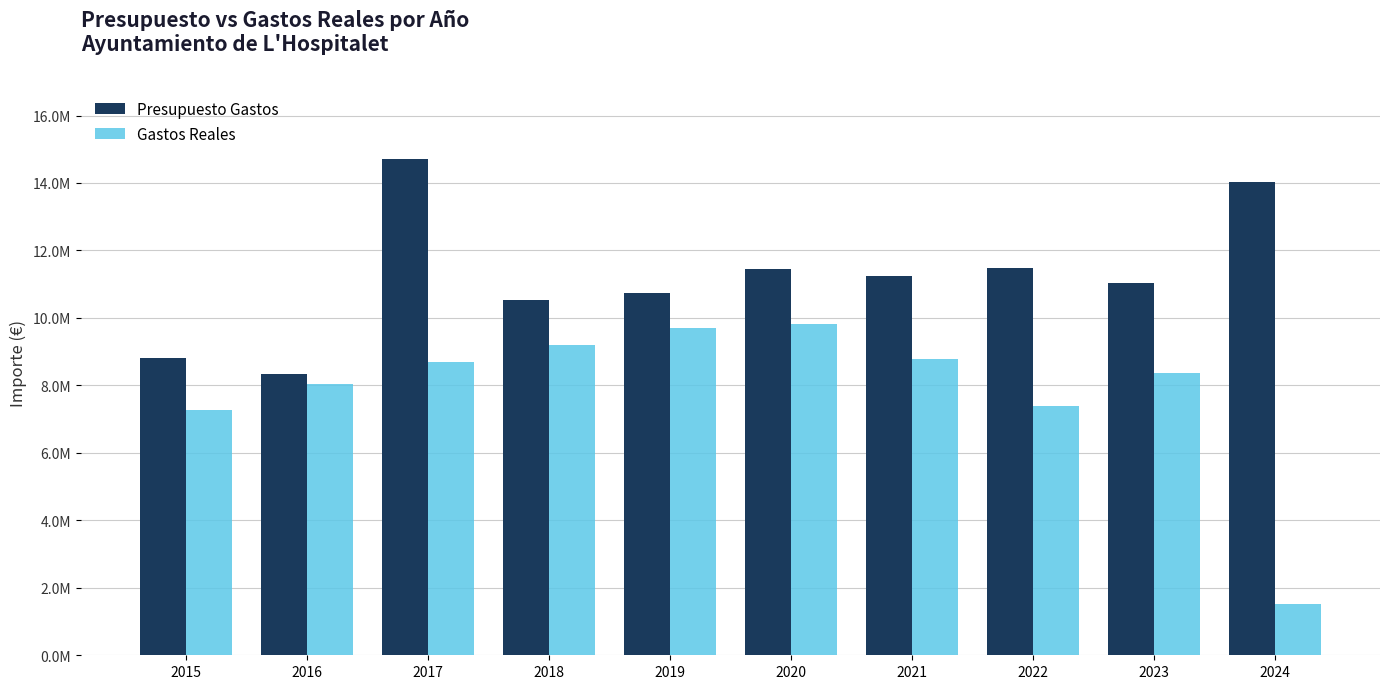

Which category has the lowest value across all series?

2024